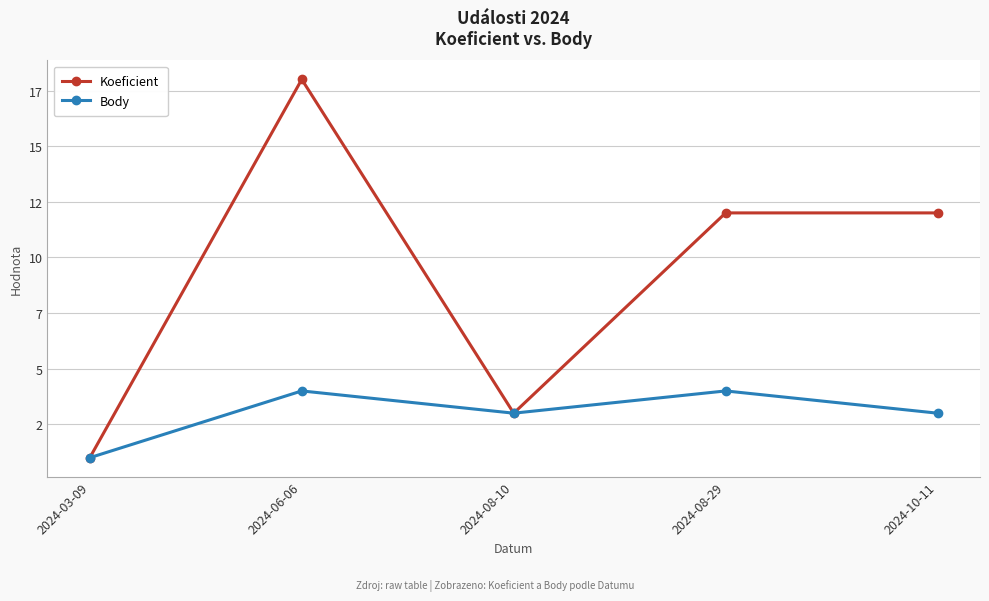

Read the Body value at 2024-08-10.

3